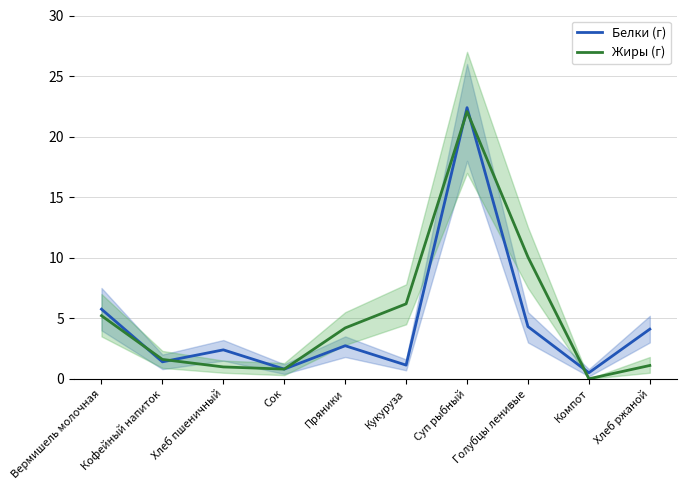

Does the chart have visible grid lines?

Yes